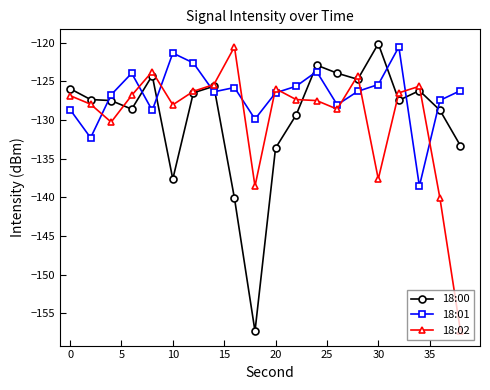

Which series has the largest total across all categories?

18:01